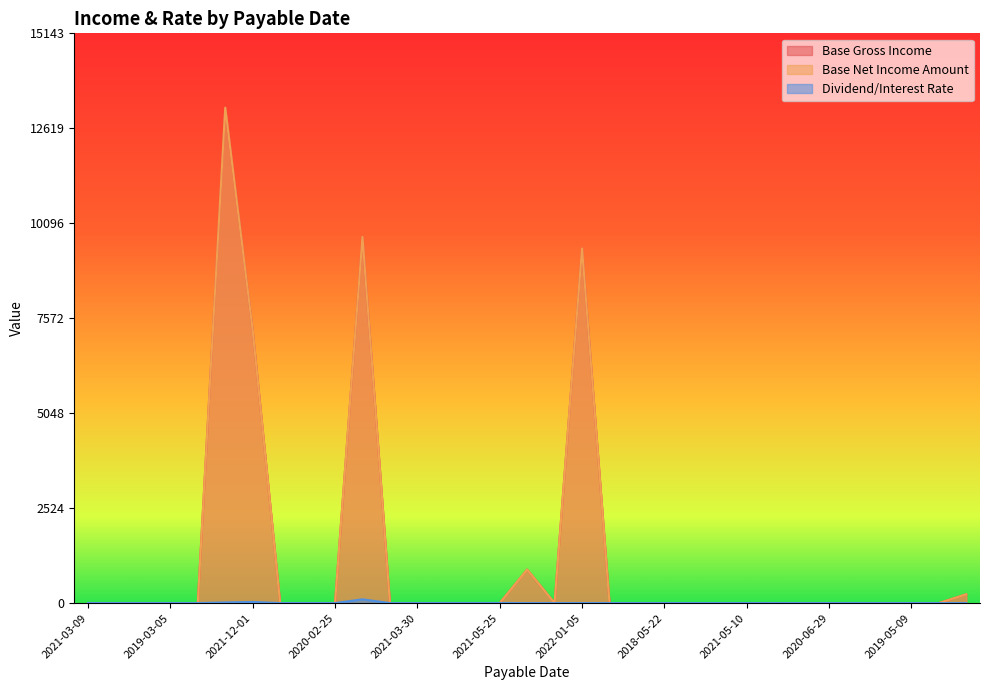

What is the sum of the Base Net Income Amount values at 2022-01-05 and 2019-03-05?

9427.1